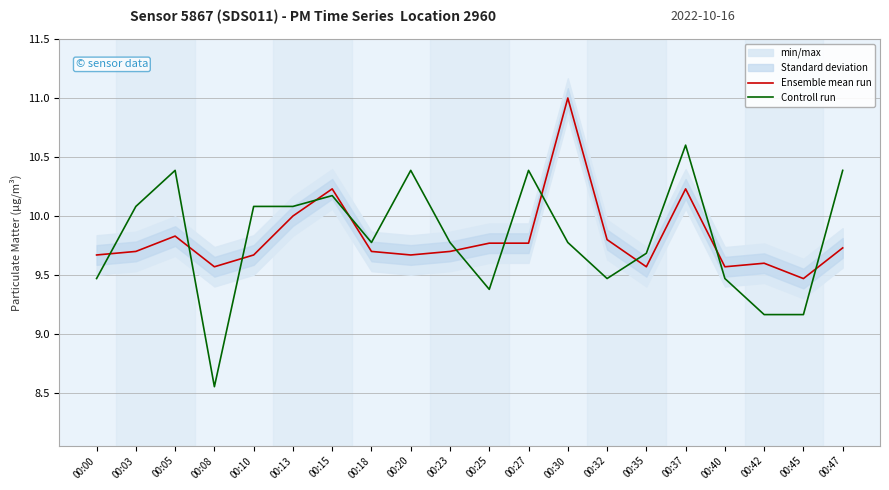

Between 00:10 and 00:18, which series saw the biggest shift?

Controll run